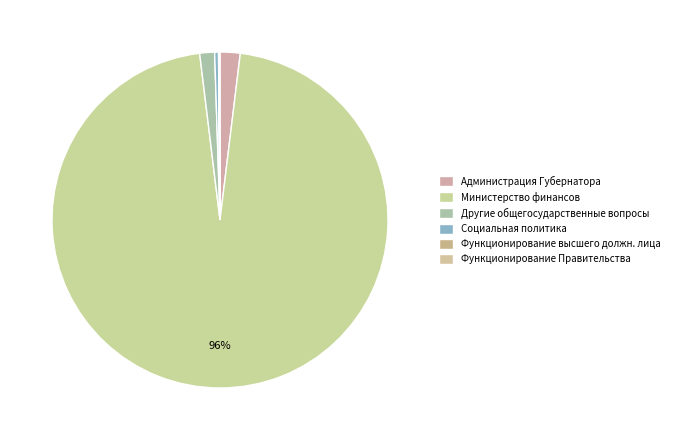

Does Министерство финансов account for over 50% of the chart?

Yes